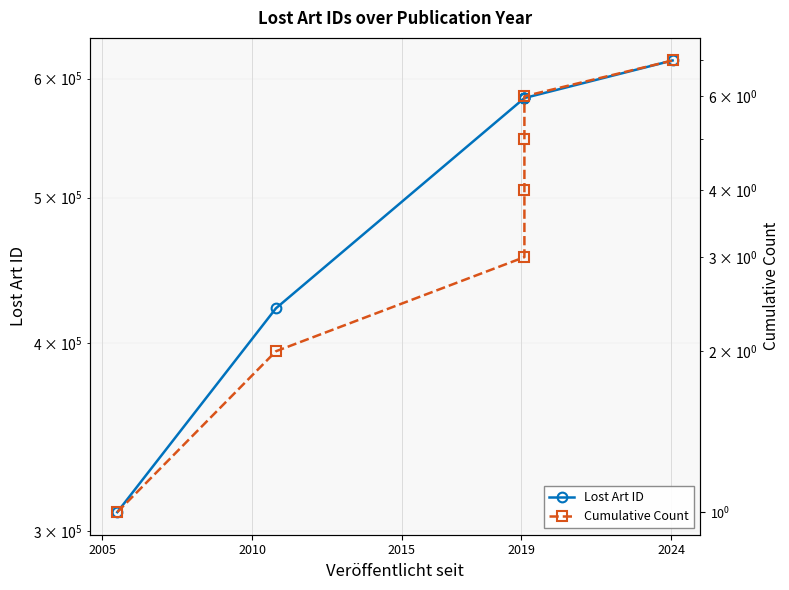

List the series in order of their overall mean, highest first.

Lost Art ID, Cumulative Count